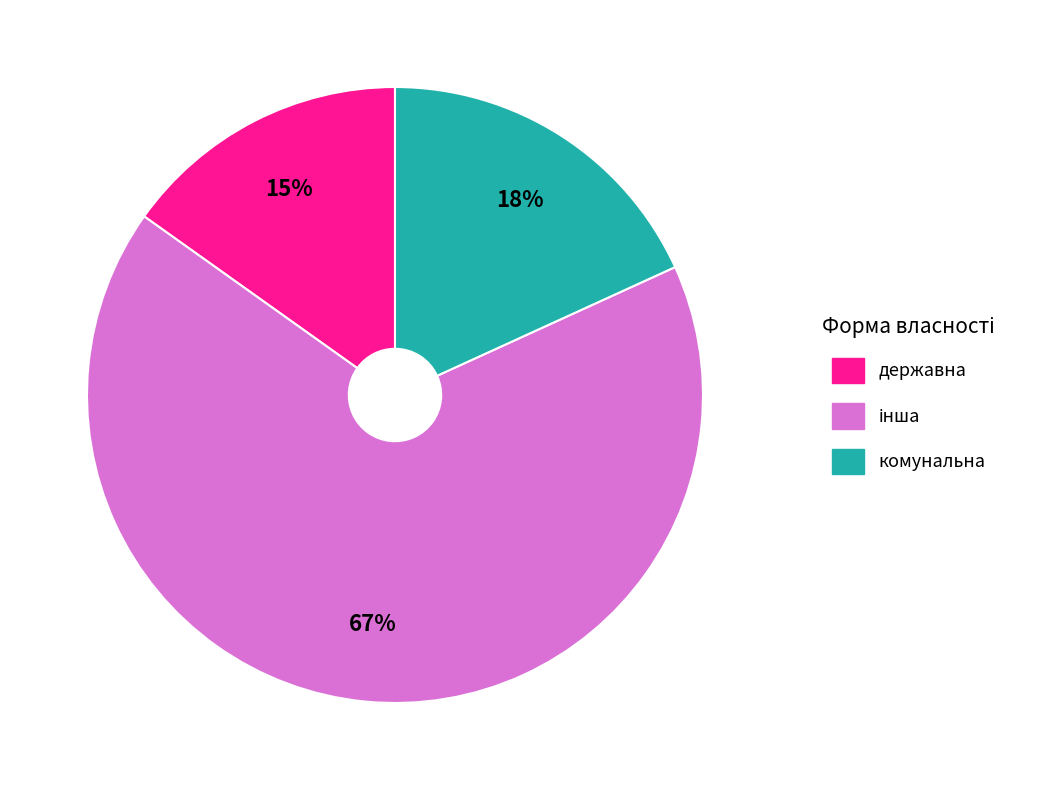

To the nearest percent, what portion does комунальна represent?

18%